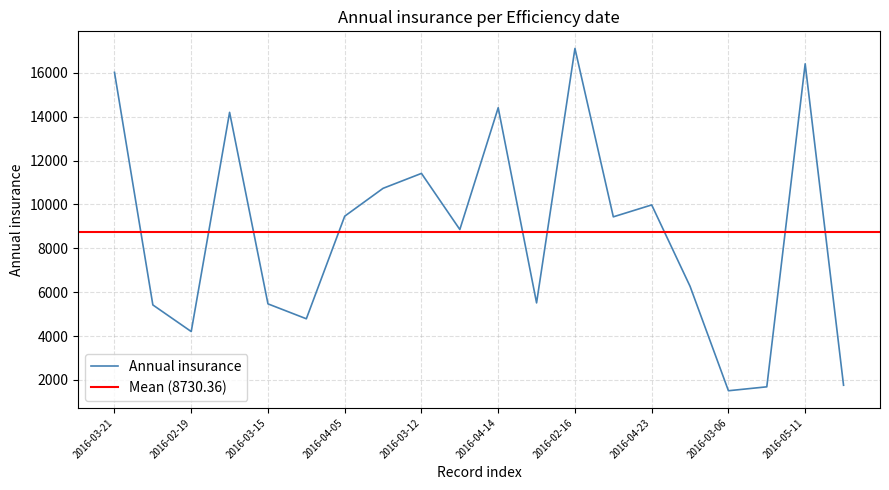

What is the change in value from 2016-04-11 to 2016-02-21?

-7171.2